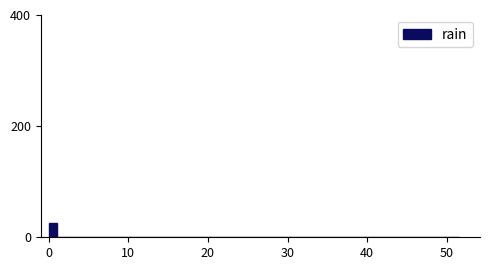

Around what value on the x-axis is the tallest bar? Give the approximate position of its centre, as read against the axis.

1